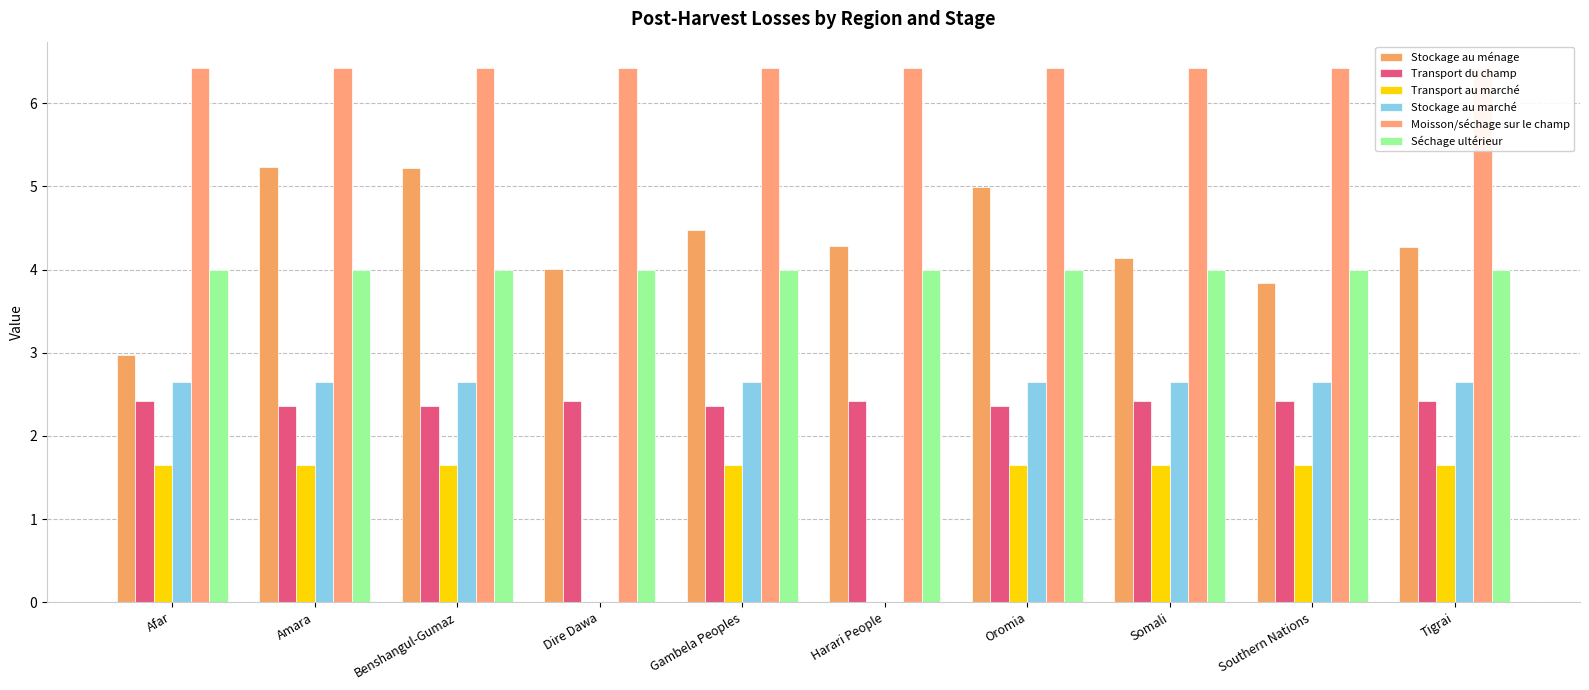

Which label corresponds to the largest value in the chart?

Afar